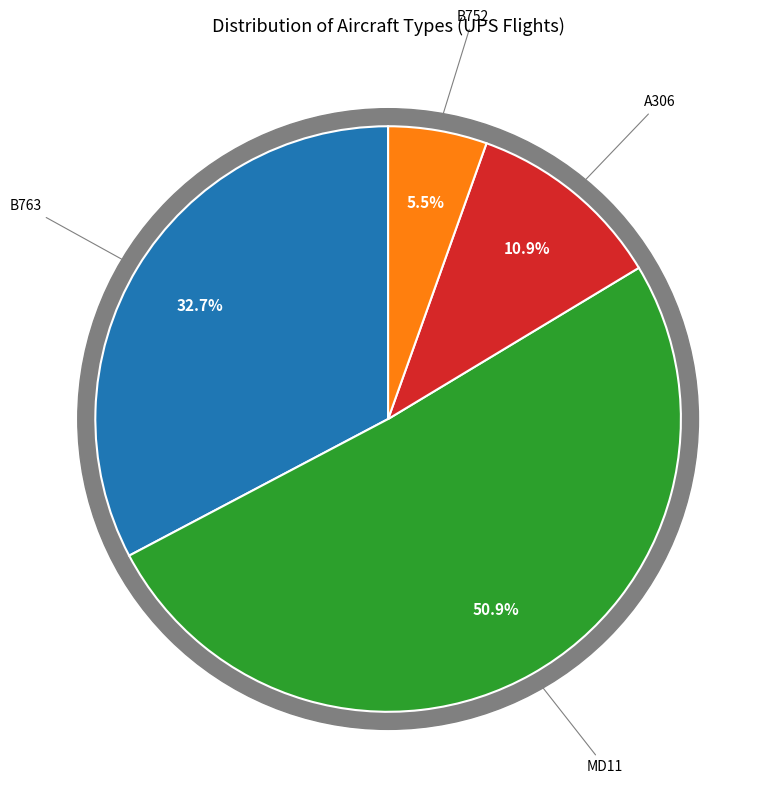

Combined, do MD11 and B763 account for over 50%?

Yes